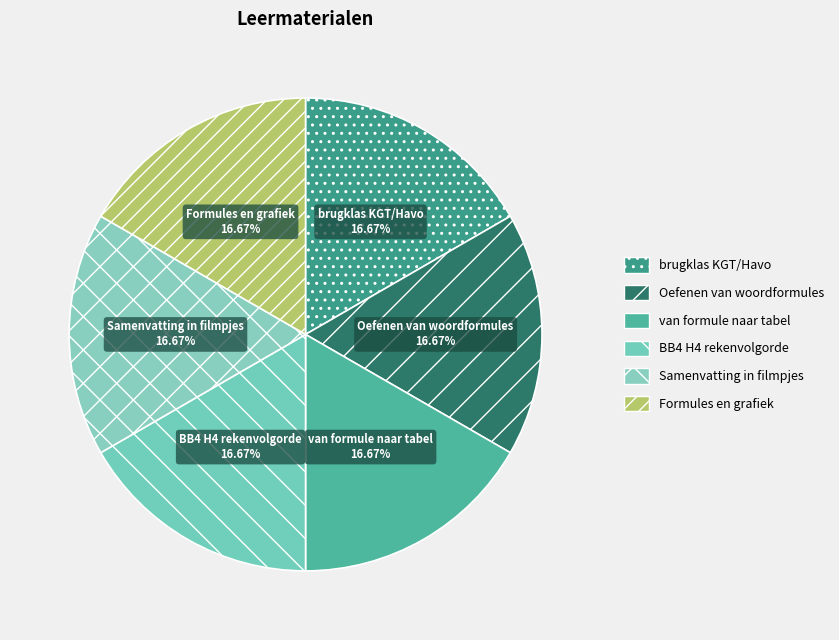

Is there a majority slice in this chart?

No